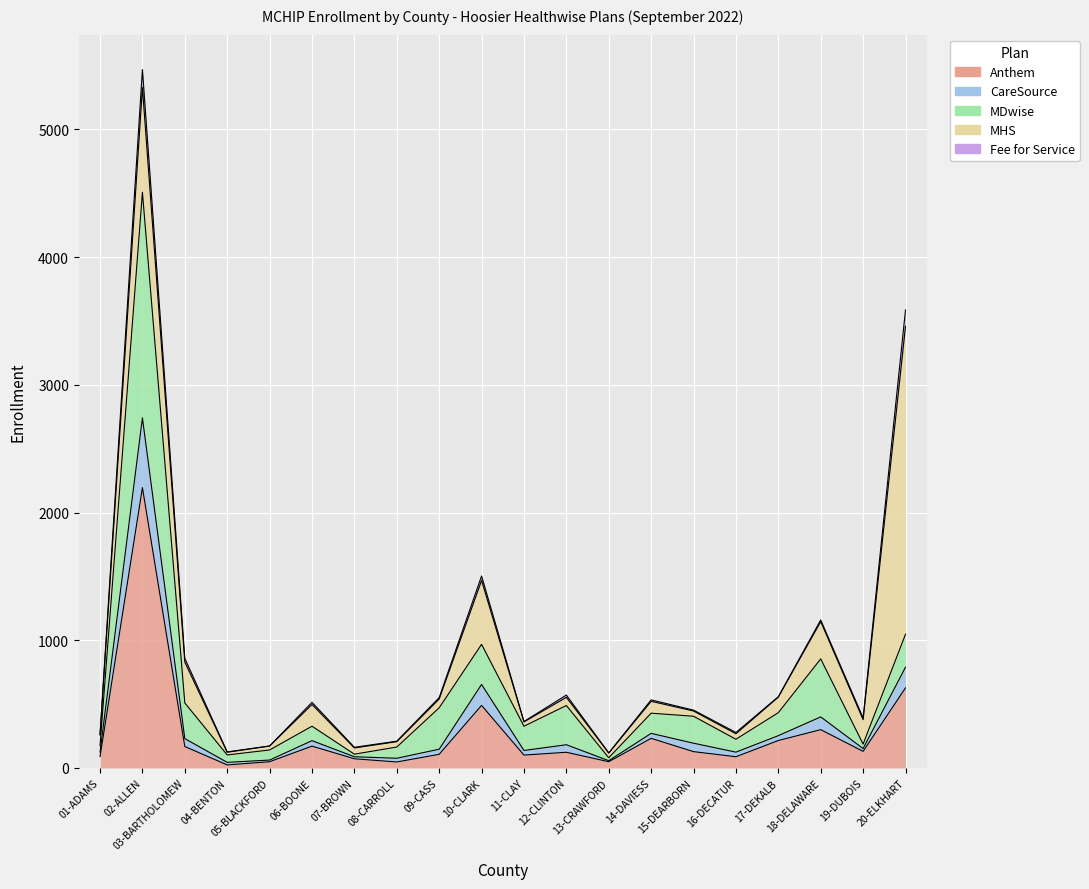

True or false: CareSource and Anthem intersect in this chart.

False